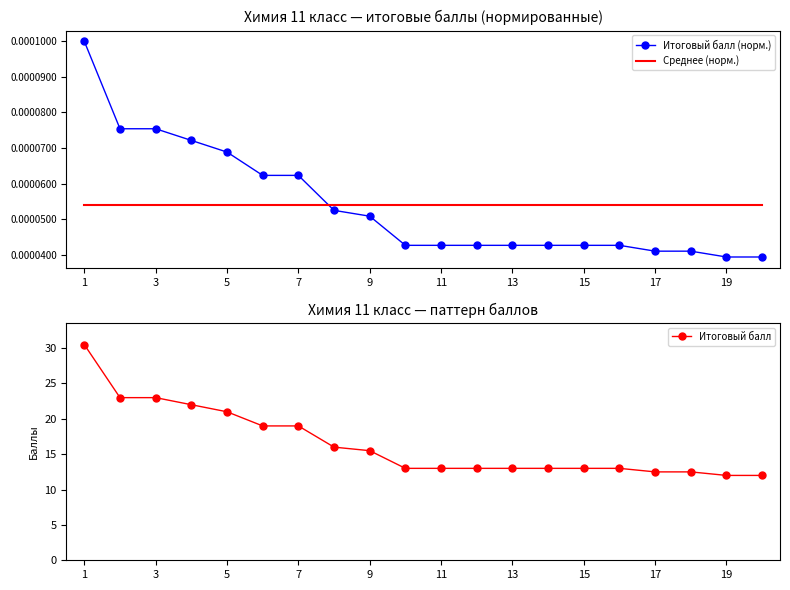

Is it true that Итоговый балл equals 21.0 at 5?

True